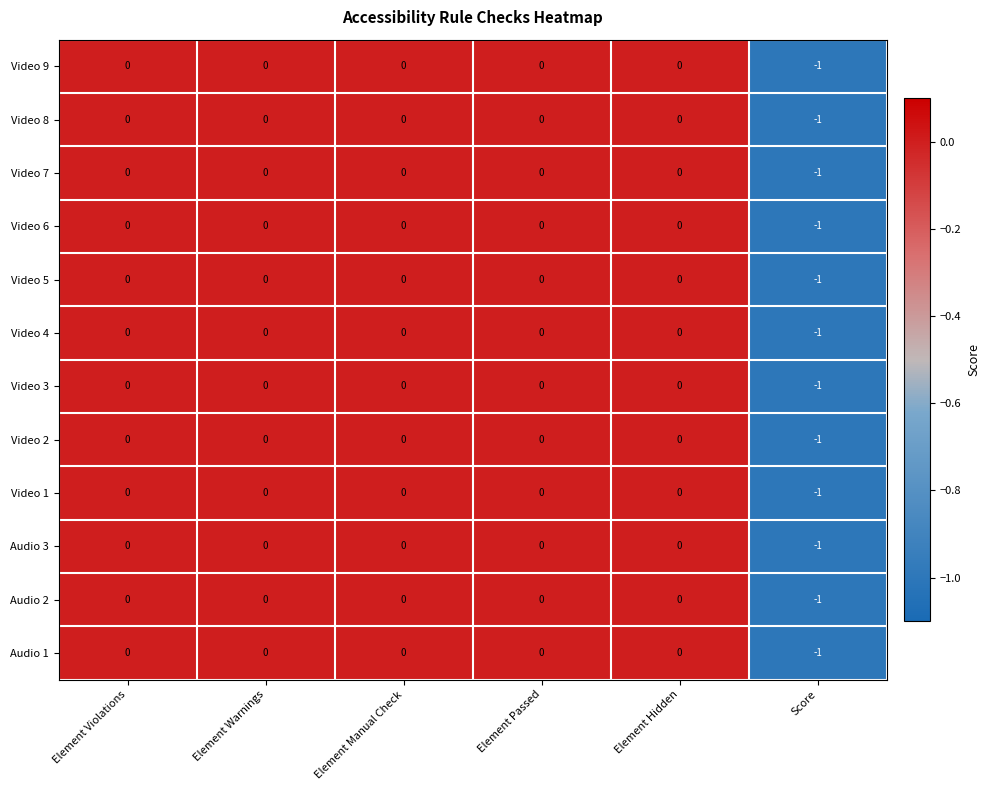

How many Video 1 values are between 0 and 1?

5